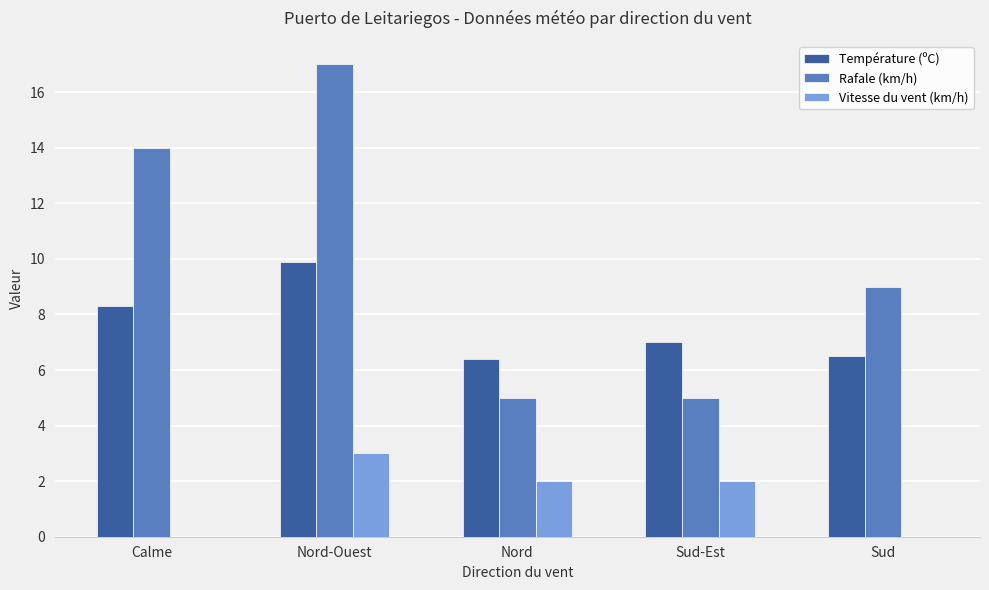

Are the bars grouped side by side (vs. stacked)?

Yes